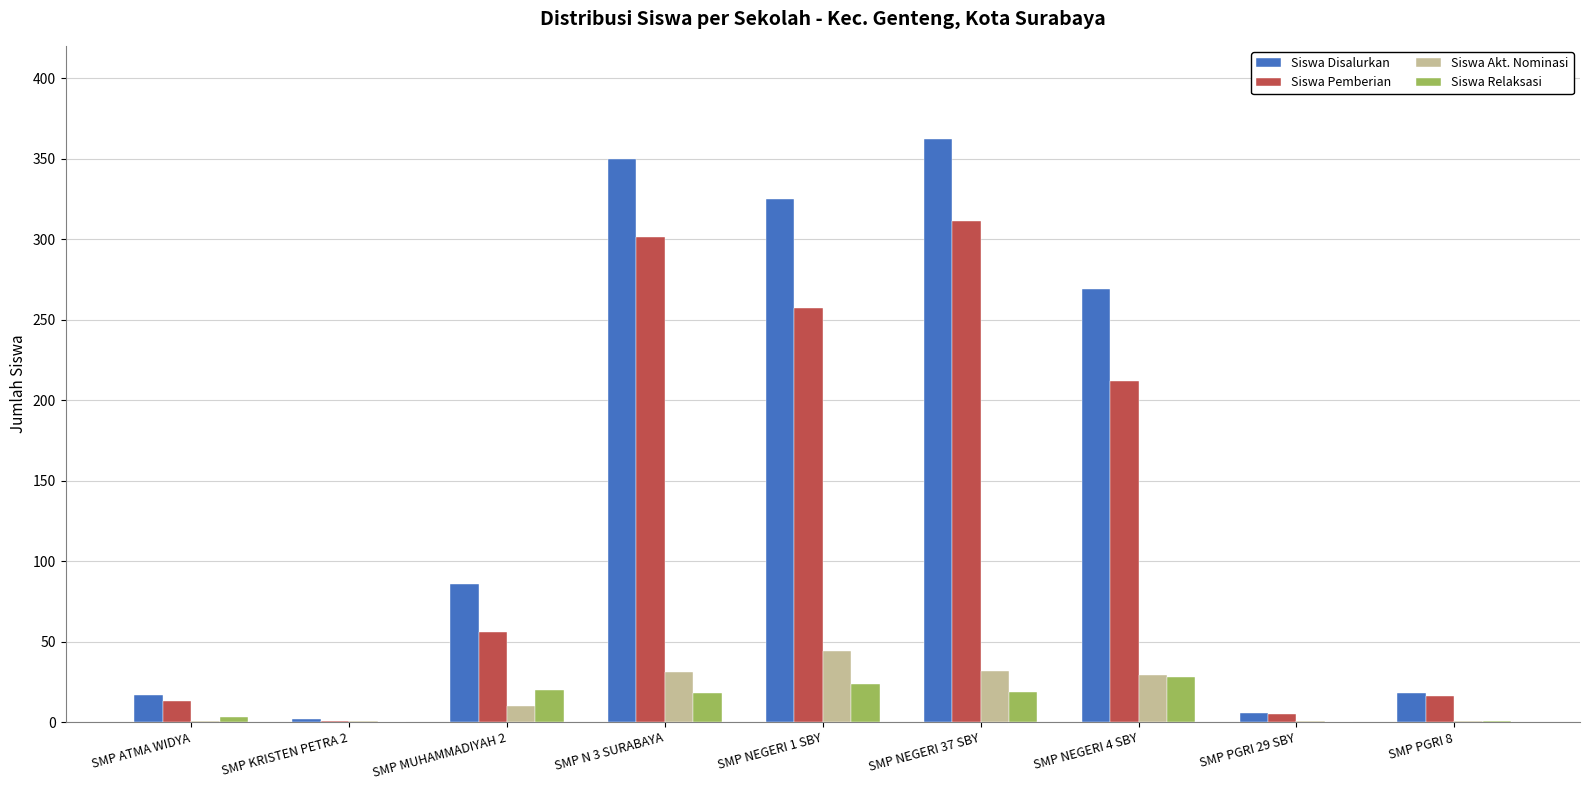

Is it true that Siswa Disalurkan equals 17 at SMP ATMA WIDYA?

True